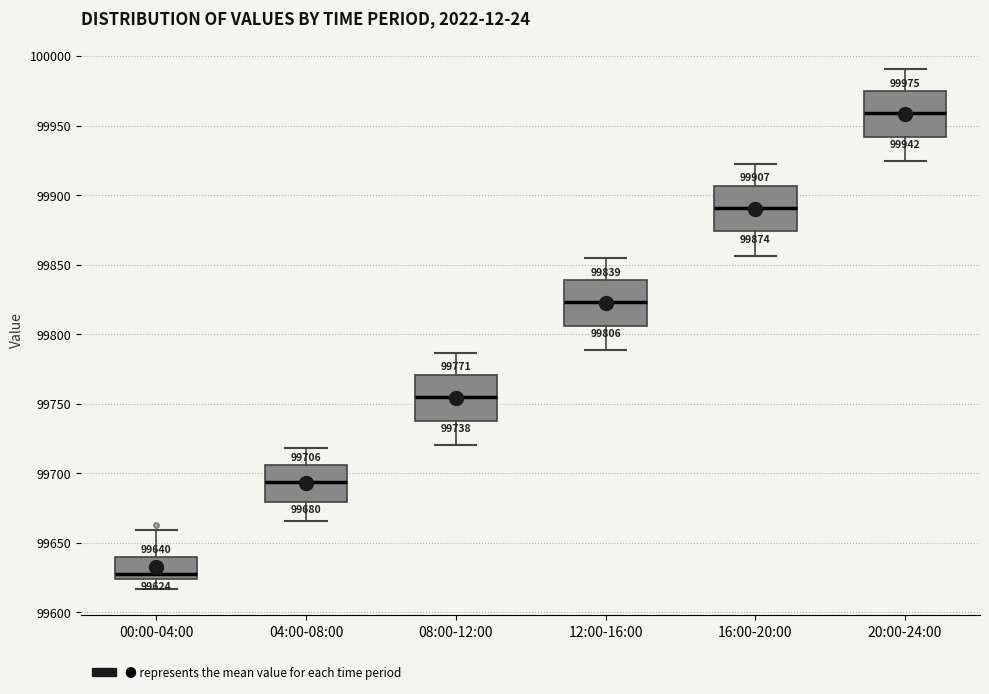

Which box's median line is the highest?

20:00-24:00